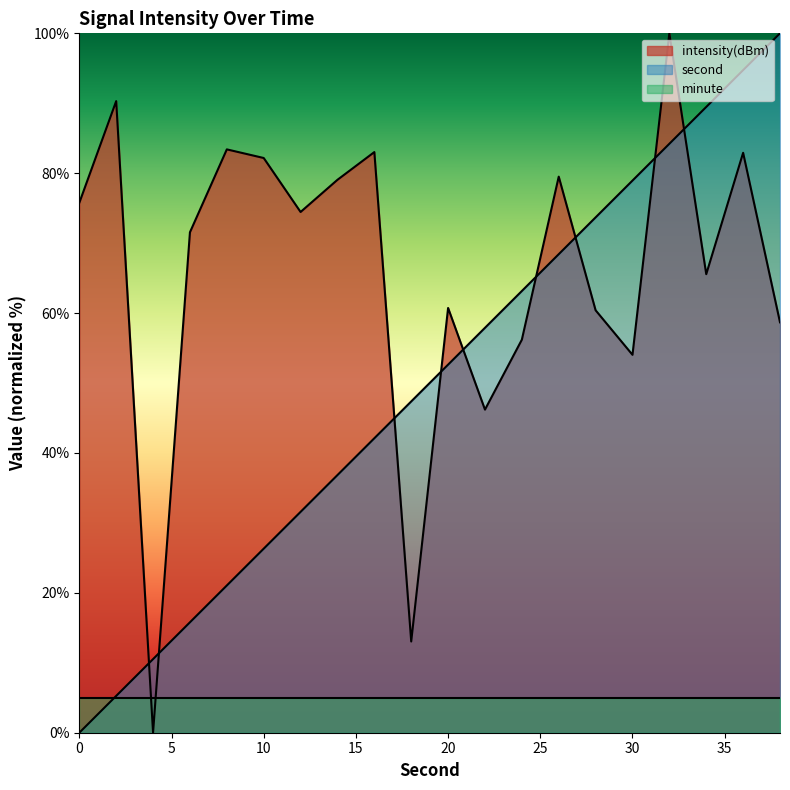

At which label is second closest to 50?

20